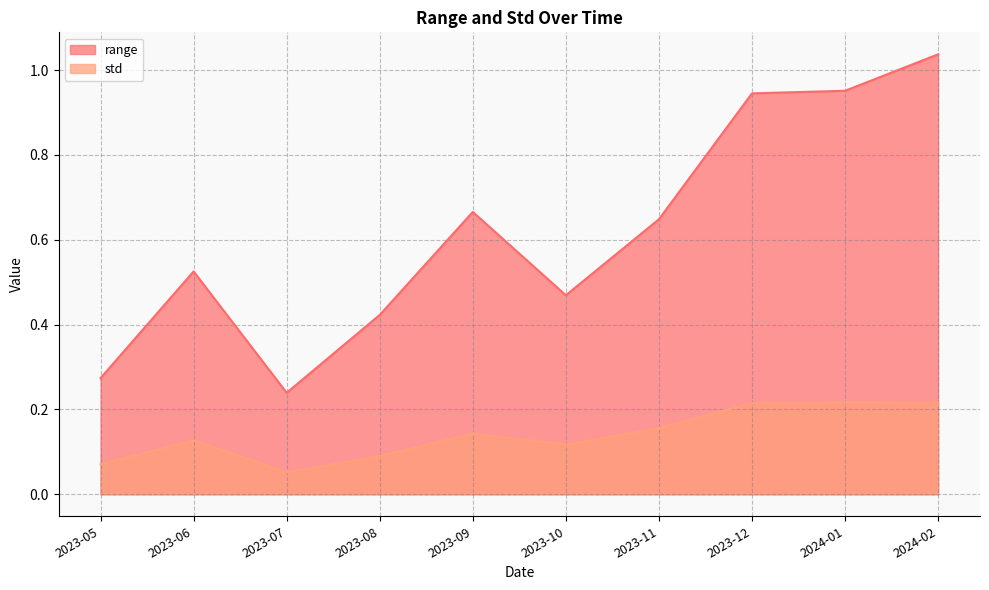

What is the value of the std point at the 10th from the left?

0.2